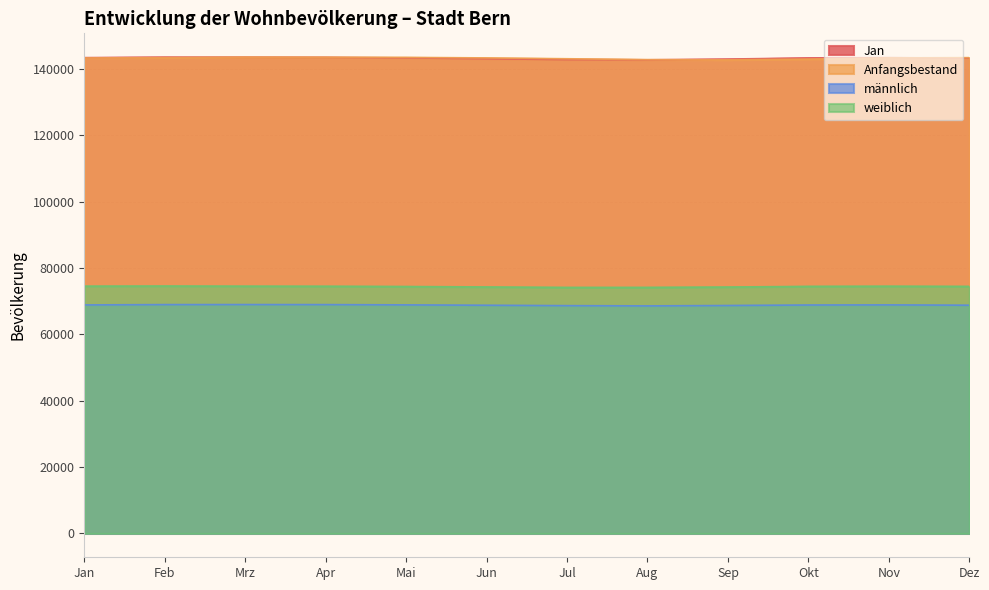

Rank the series by their maximum value, from lowest to highest.

männlich, weiblich, Jan, Anfangsbestand